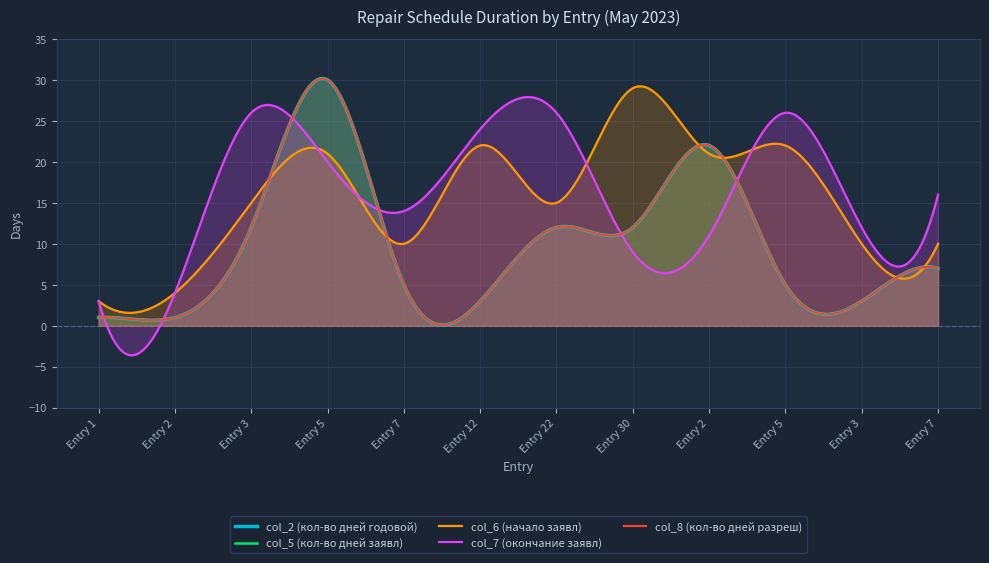

Where does the col_7 (окончание заявл) series first go above 16?

3